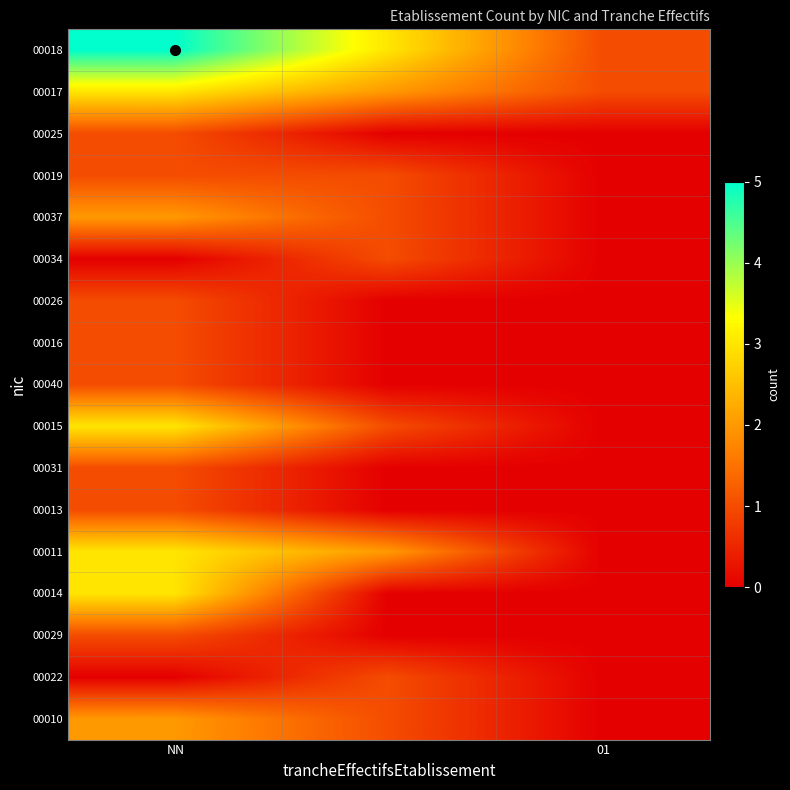

At which category is the sum across all series the highest?

NN